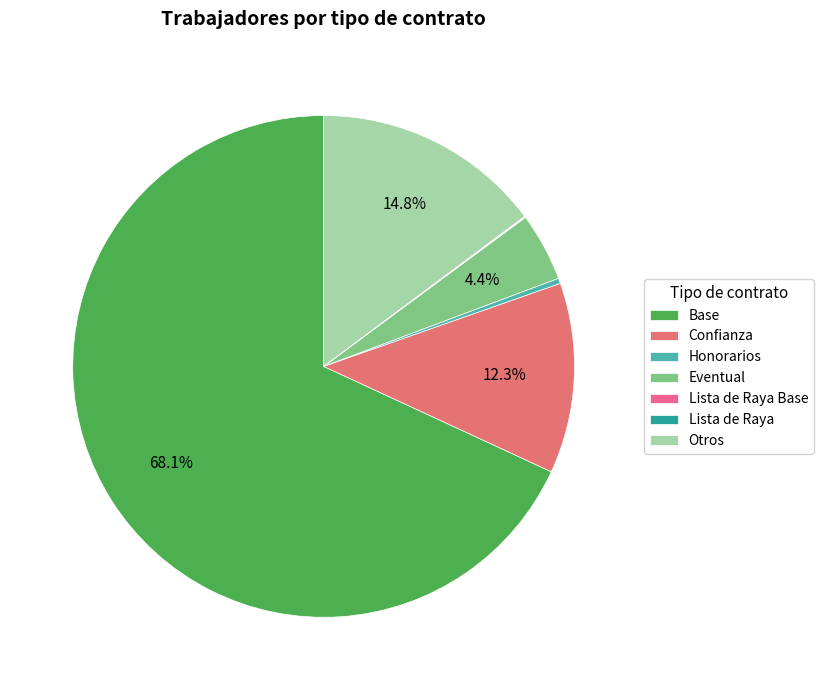

Is the sum of Otros and Lista de Raya Base greater than half?

No